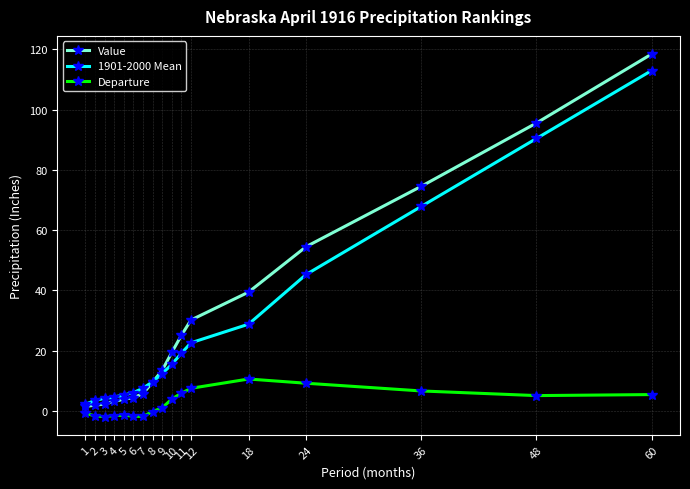

List the series in order of their peak value, highest first.

Value, 1901-2000 Mean, Departure